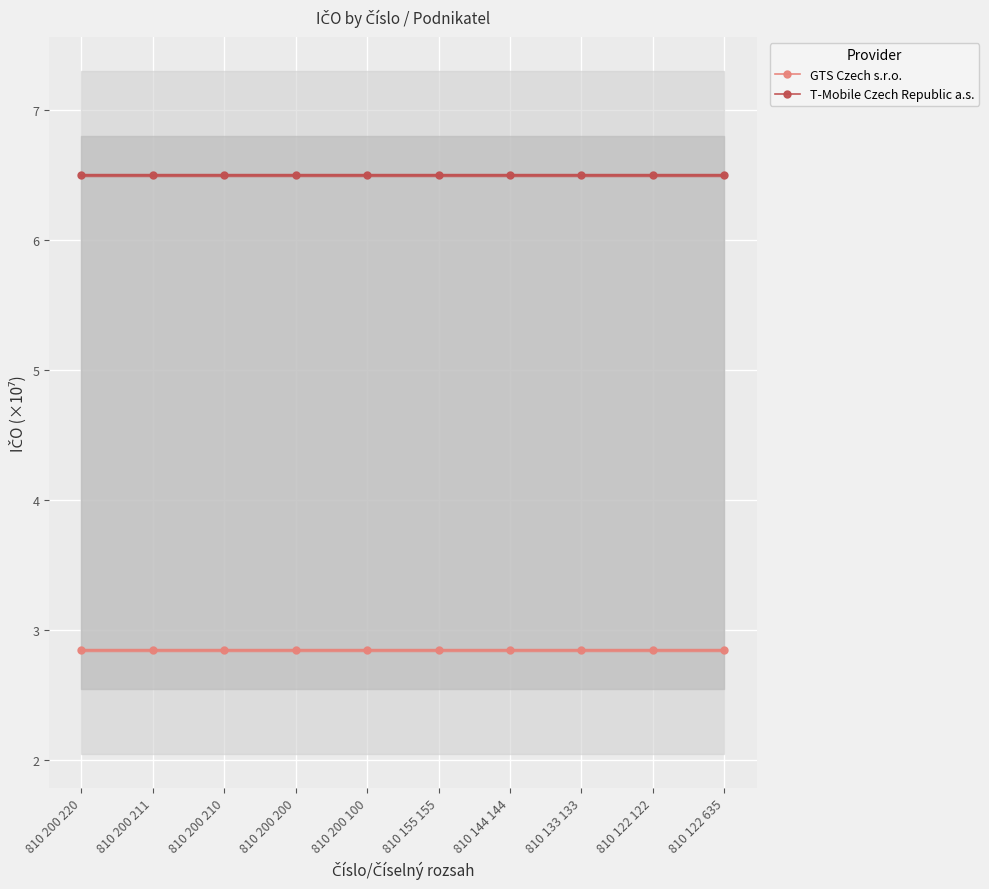

Does the chart display data point markers on the line(s)?

Yes